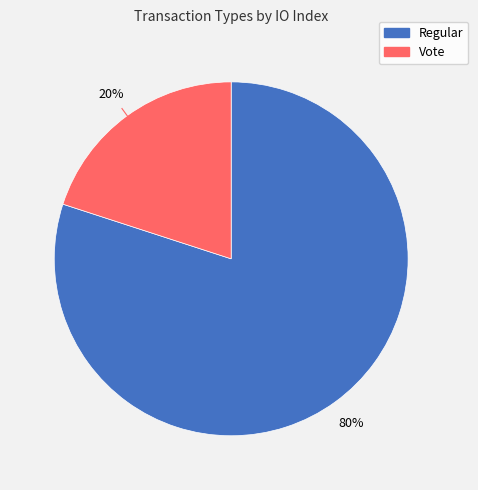

Count the number of slices in the pie.

2